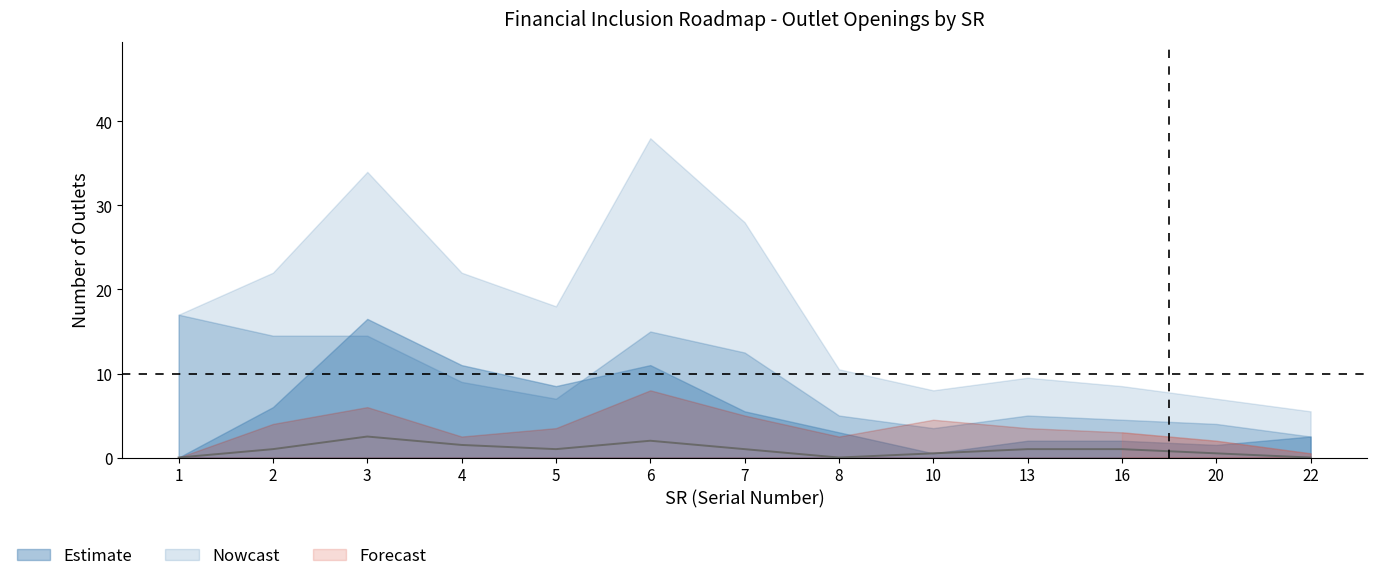

What is the change in value from 1 to 16?

+1.0